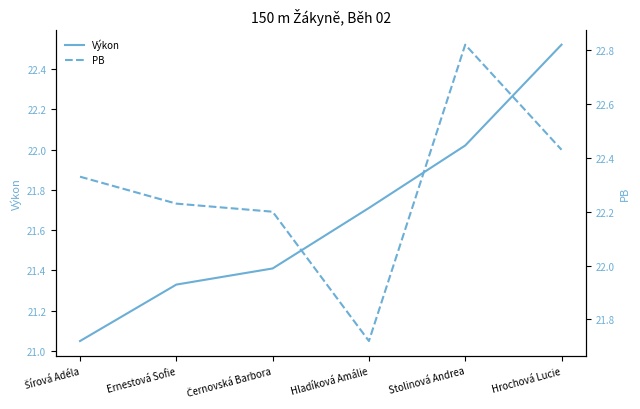

The Výkon series shows 32.5 at Ernestová Sofie. True or false?

False